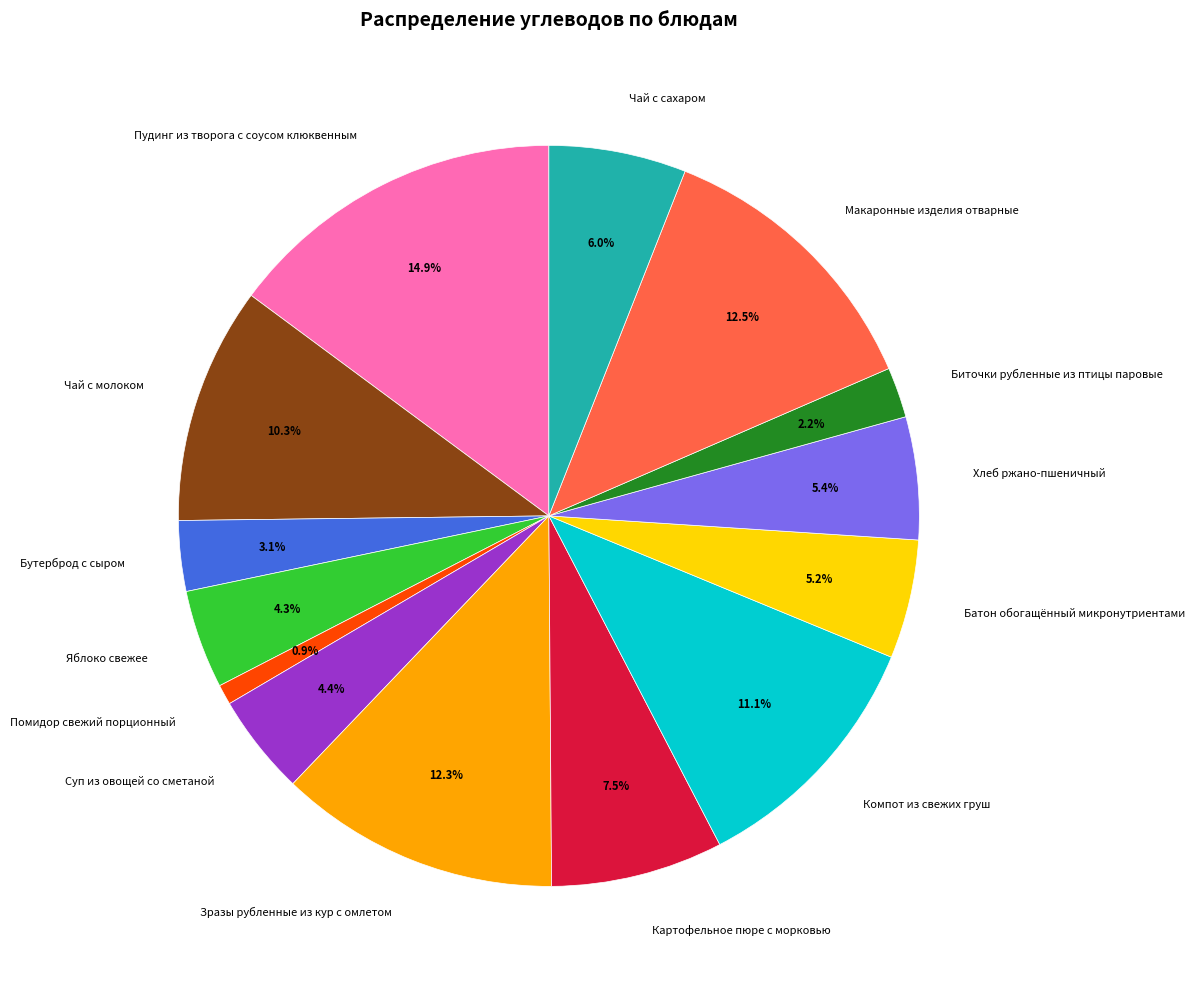

Combined, do Батон обогащённый микронутриентами and Бутерброд с сыром account for over 50%?

No